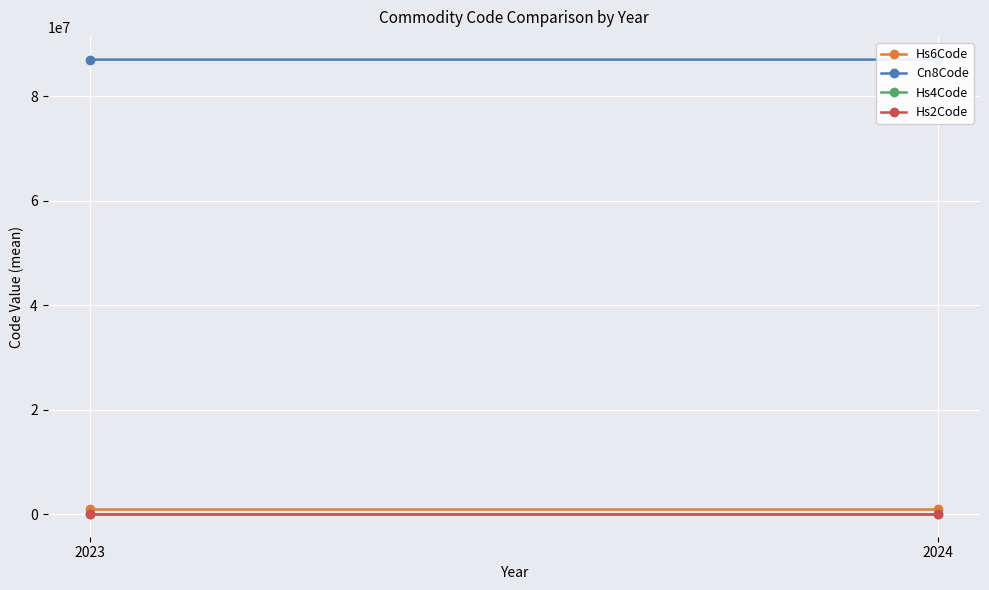

What is the sum of the Hs6Code values at 2024 and 2023?

1740662.4